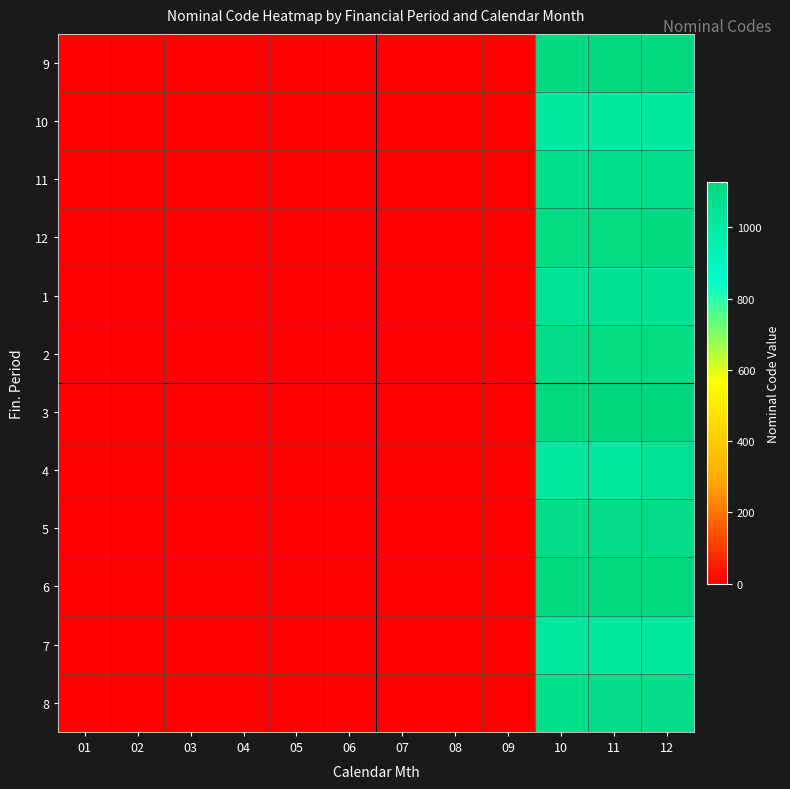

At which category does the chart reach its peak across all series?

12